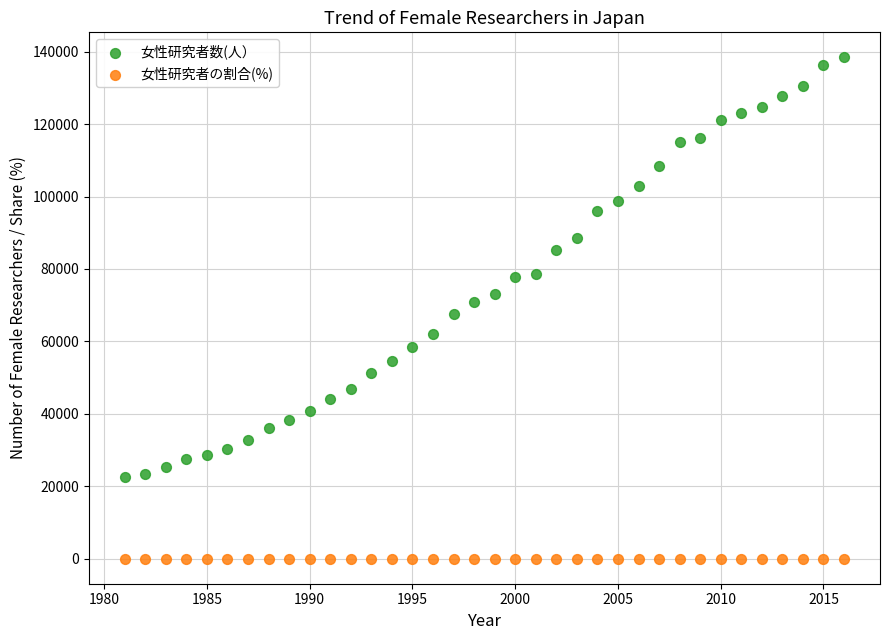

Which series reaches the maximum Y coordinate?

女性研究者数(人）